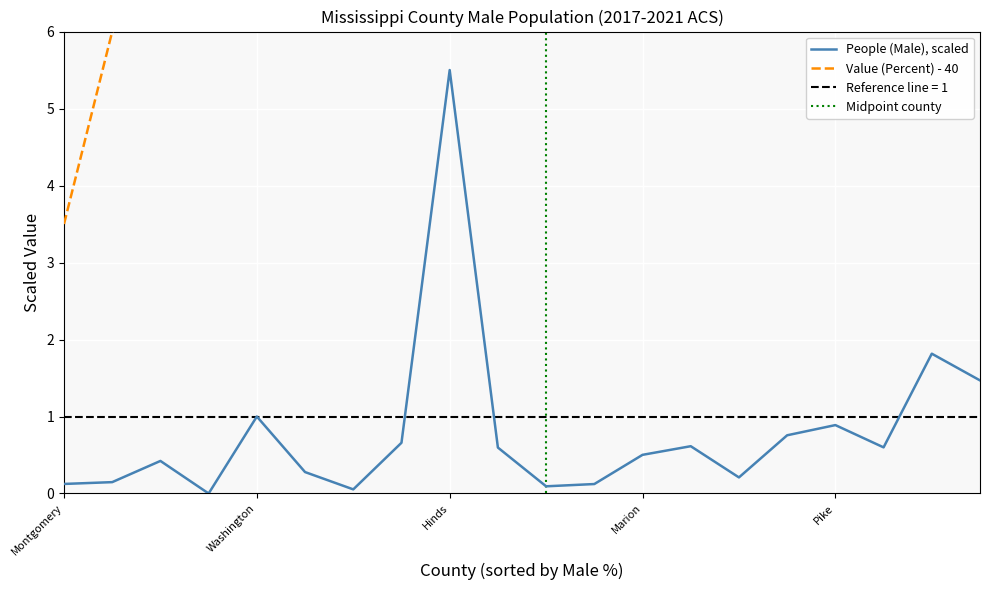

Which series has the largest range (max minus min)?

People (Male)